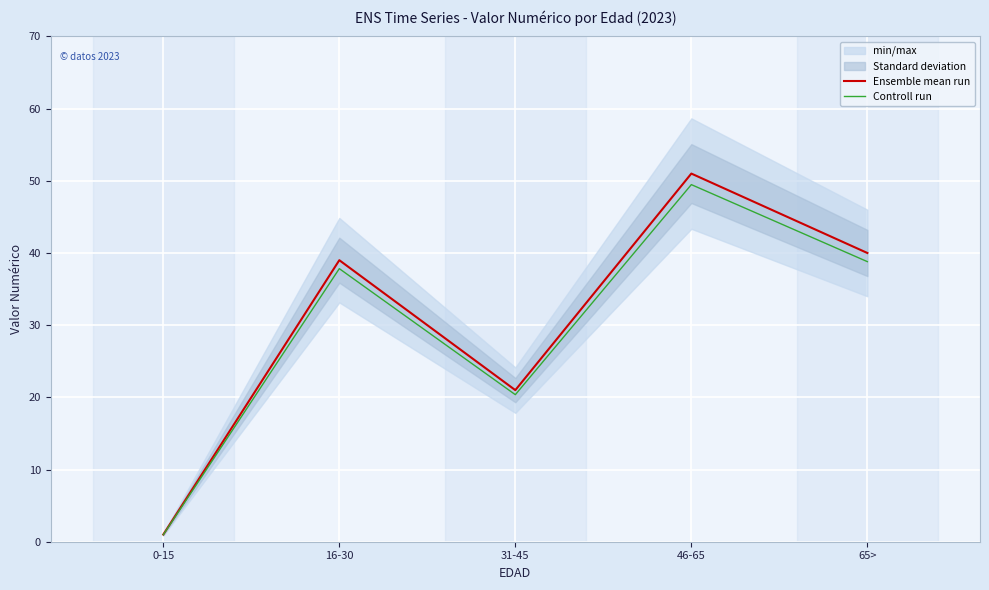

Reading right to left, what are all the values shown in this chart?

Ensemble mean run: 40.0	51.0	21.0	39.0	1.0
Controll run: 38.8	49.5	20.4	37.8	1.0